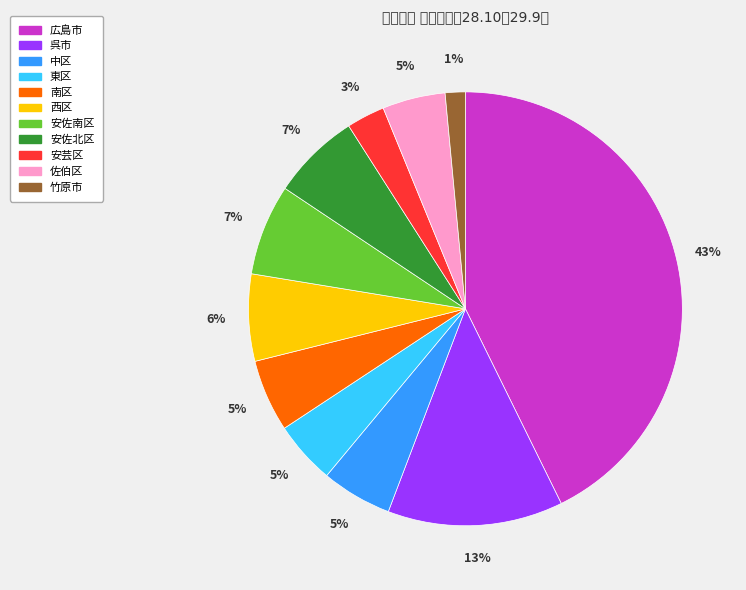

Is there a majority slice in this chart?

No